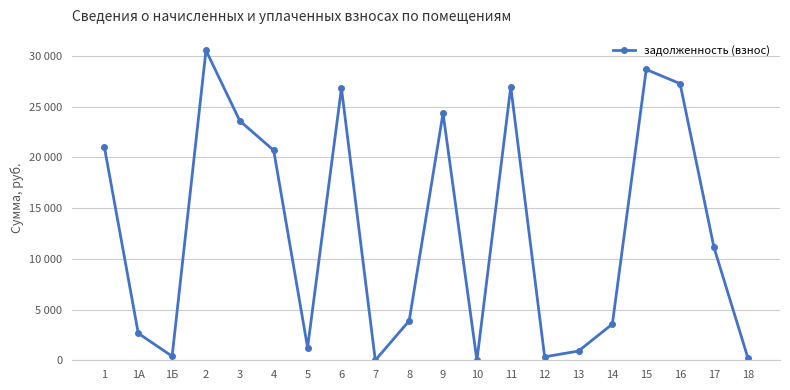

The value at 2 is 19132.2. True or false?

False